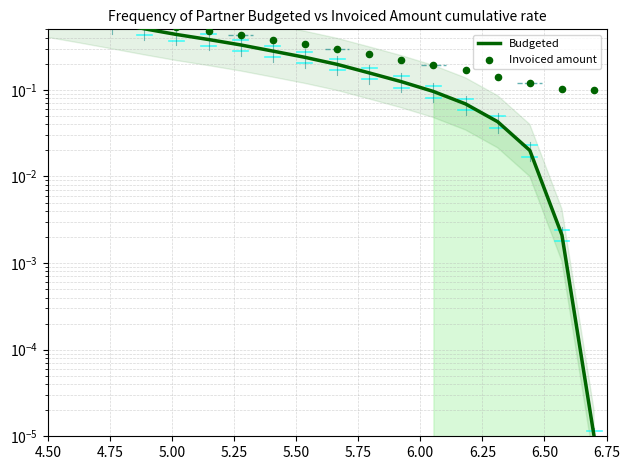

Is the value of Invoiced amount at 6.00 greater than the value of Budgeted at 5.50?

No